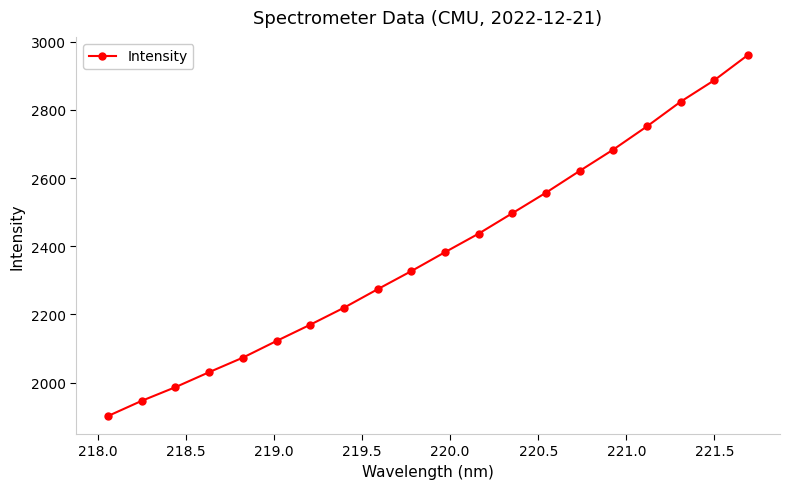

True or false: the data has more than 2 interior local peaks.

False